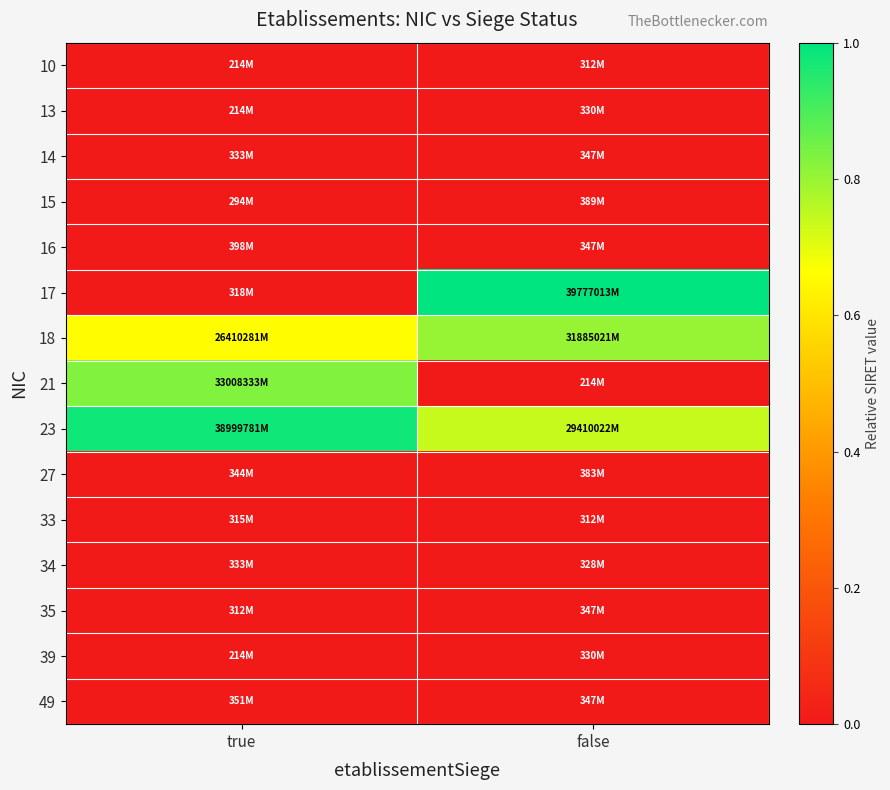

Count the number of categories in the chart.

2